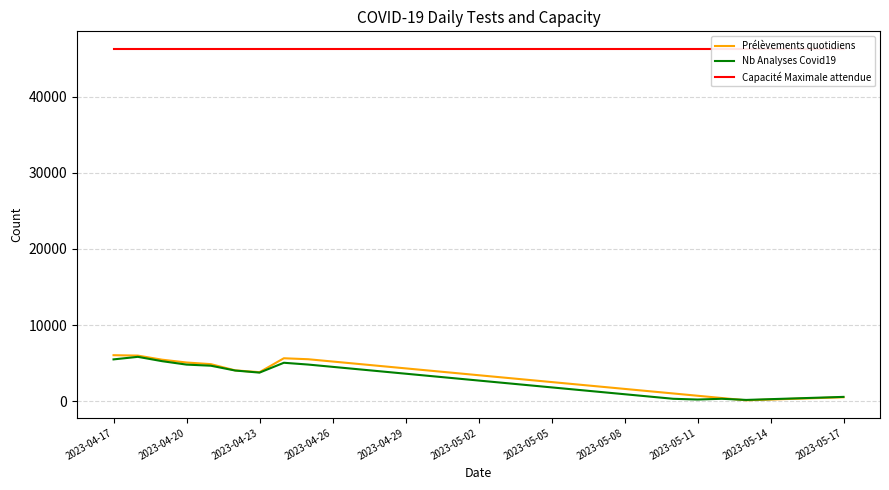

Reading left to right, what are all the values shown in this chart?

Prélèvements quotidiens: 6032	5978	5439	5070	4854	4035	3800	5628	5500	5200	4900	4600	4300	4000	3700	3400	3100	2800	2500	2200	1900	1600	1300	1000	700	400	100	200	300	400	500
Nb Analyses Covid19: 5480	5815	5243	4794	4649	4014	3741	5036	4800	4500	4200	3900	3600	3300	3000	2700	2400	2100	1800	1500	1200	900	600	300	200	300	150	250	350	450	550
Capacité Maximale attendue: 46305	46305	46305	46305	46305	46305	46305	46305	46305	46305	46305	46305	46305	46305	46305	46305	46305	46305	46305	46305	46305	46305	46305	46305	46305	46305	46305	46305	46305	46305	46305